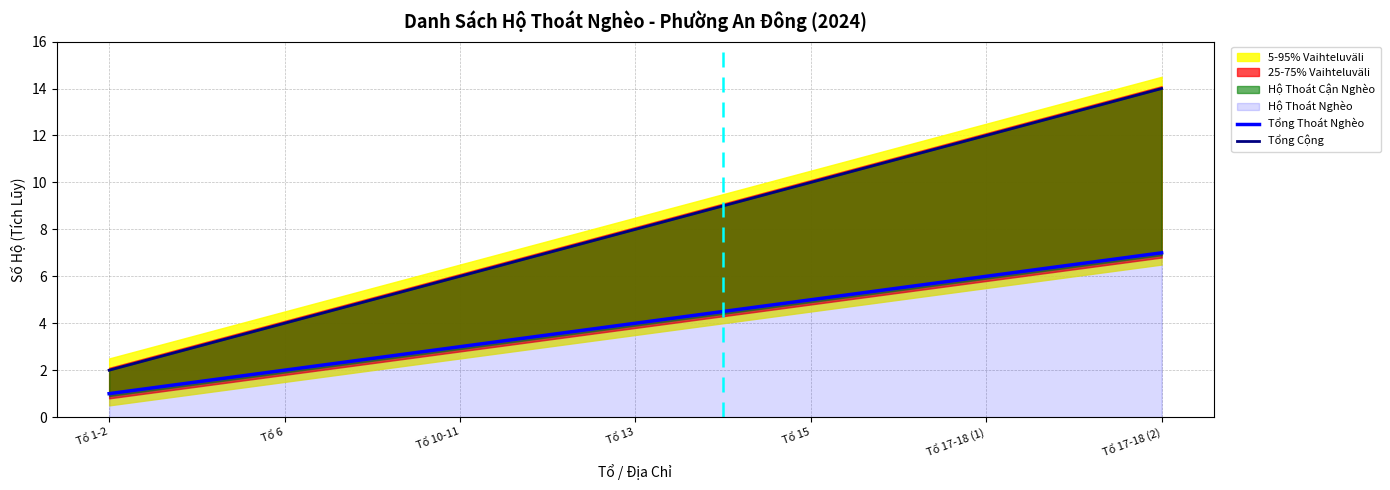

Which label corresponds to the largest value in the chart?

Tổ 17-18 (2)